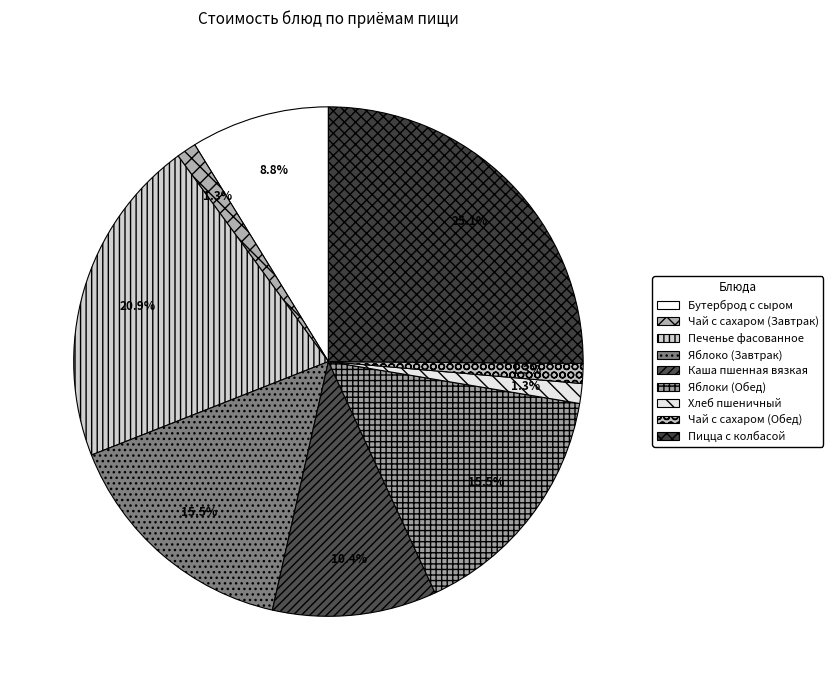

To the nearest percent, what is the difference between the largest and smallest slice percentages?

24%